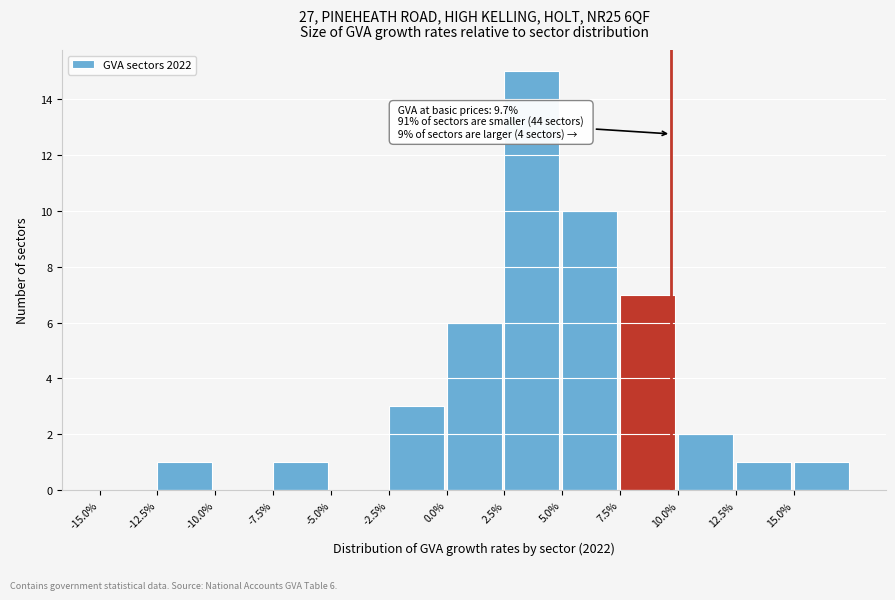

Which range on the x-axis has the tallest bar?

2.5 to 5.0